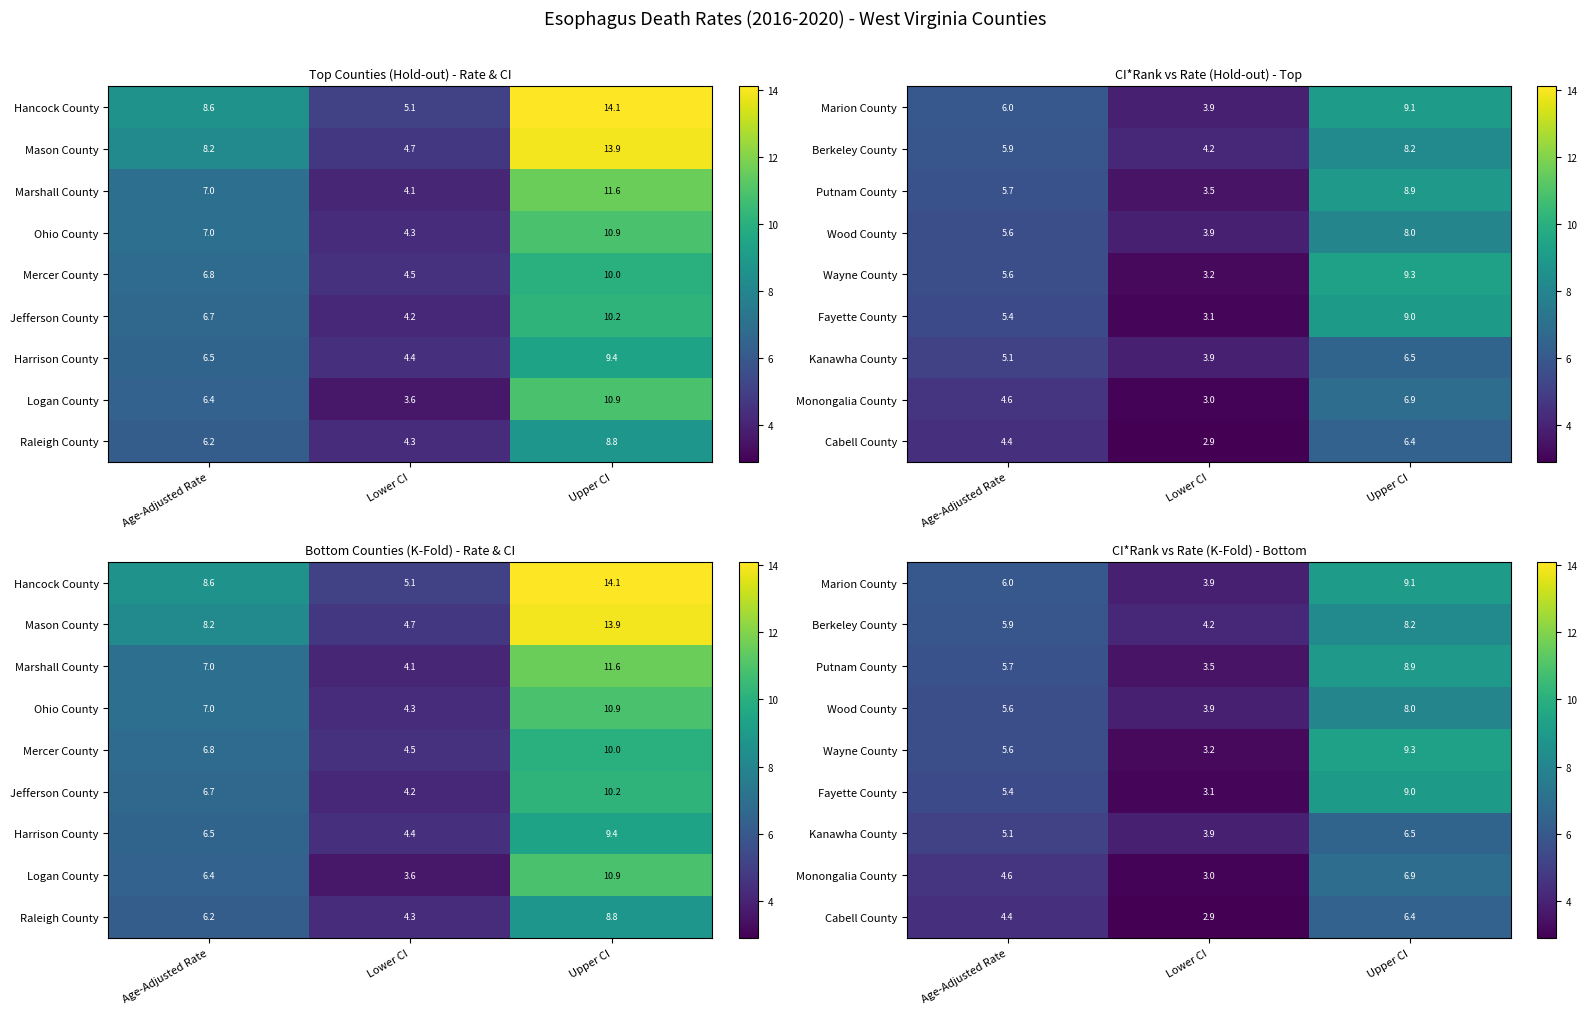

How many data points does each series have?

3